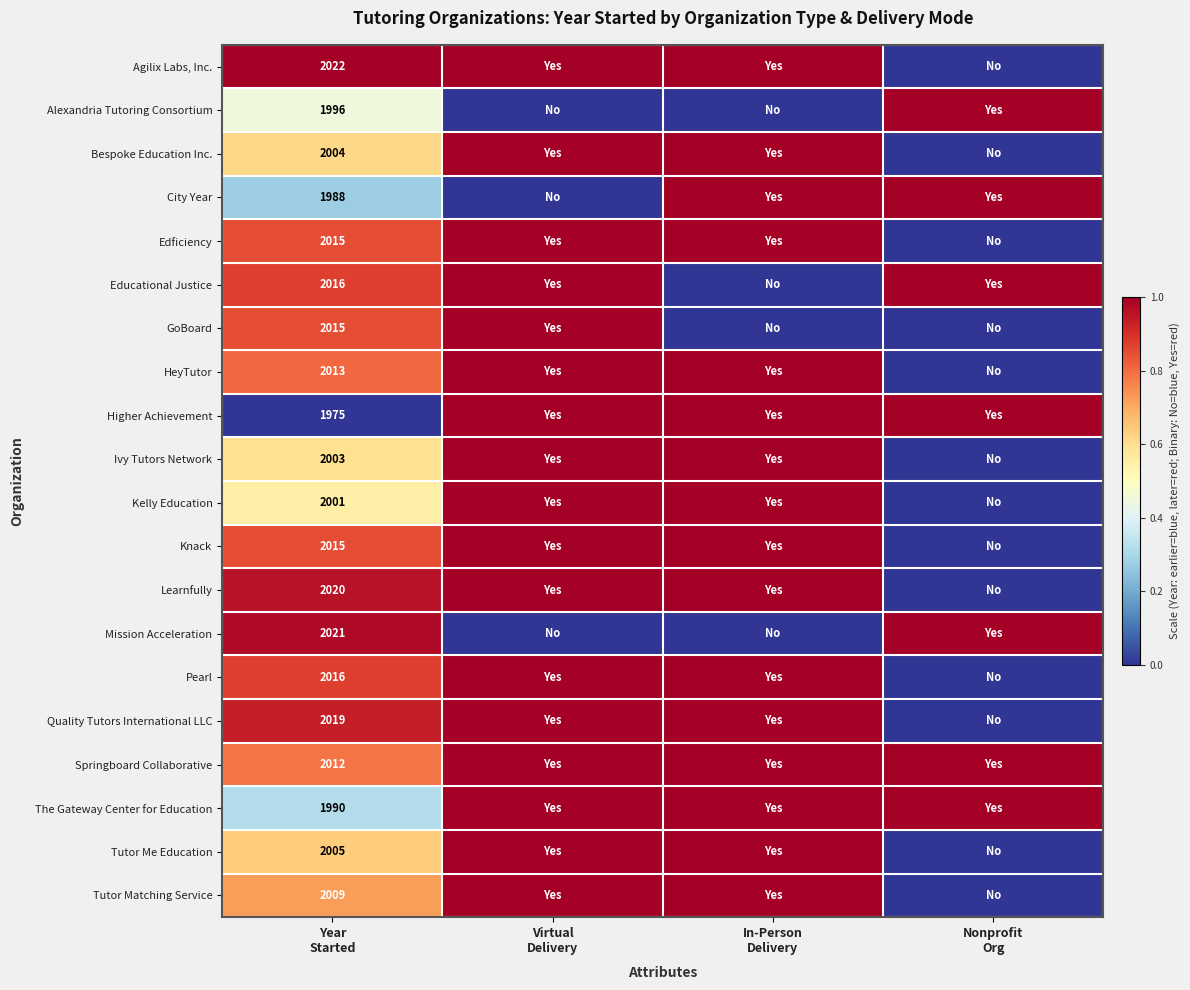

The Learnfully series shows 0.5 at Nonprofit Org. True or false?

False